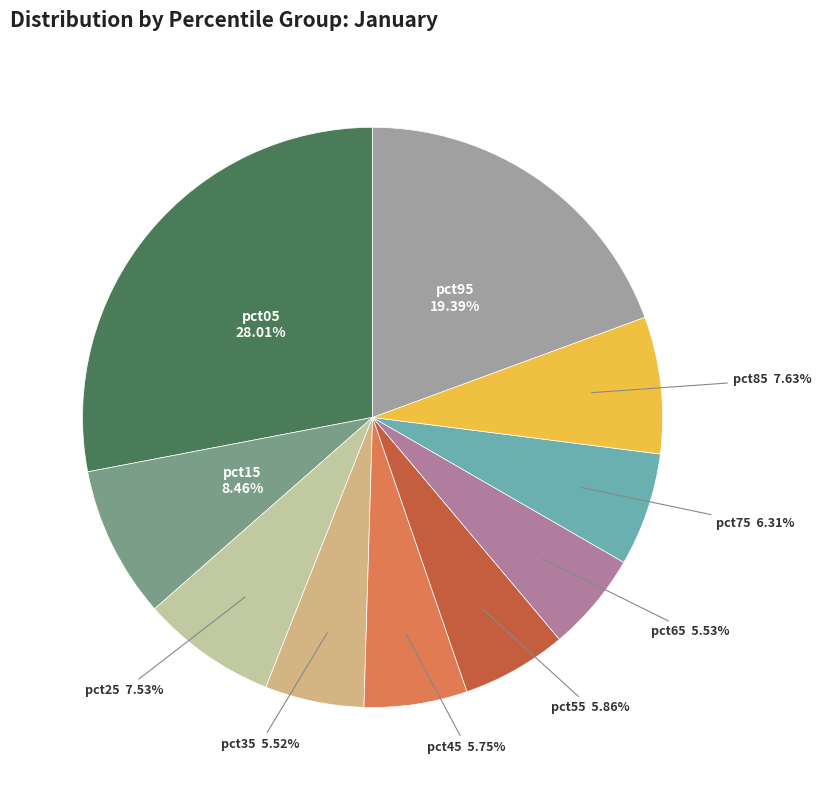

Rank the categories by value from lowest to highest.

pct35, pct65, pct45, pct55, pct75, pct25, pct85, pct15, pct95, pct05